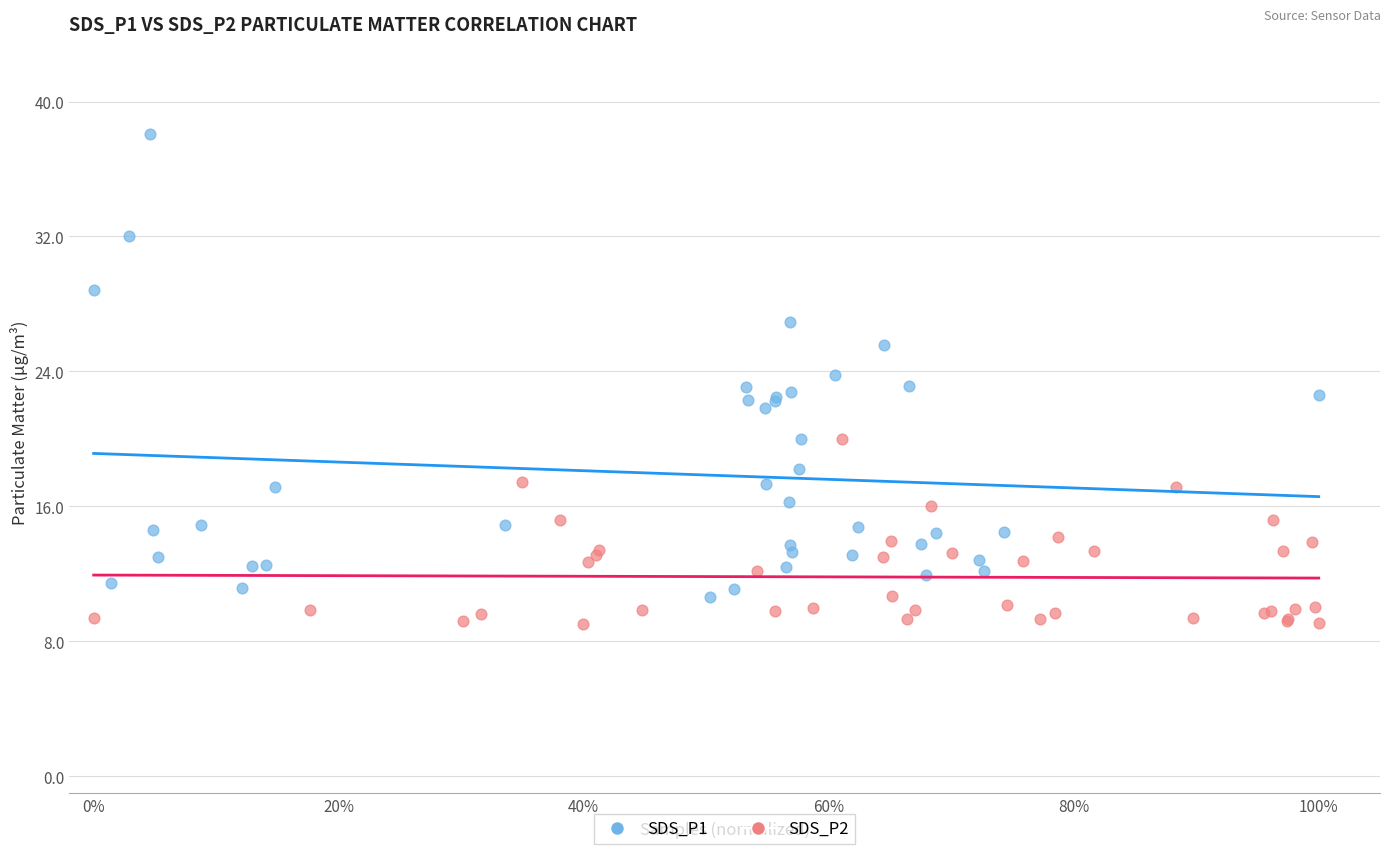

Which series contains the lowest Y value?

SDS_P2